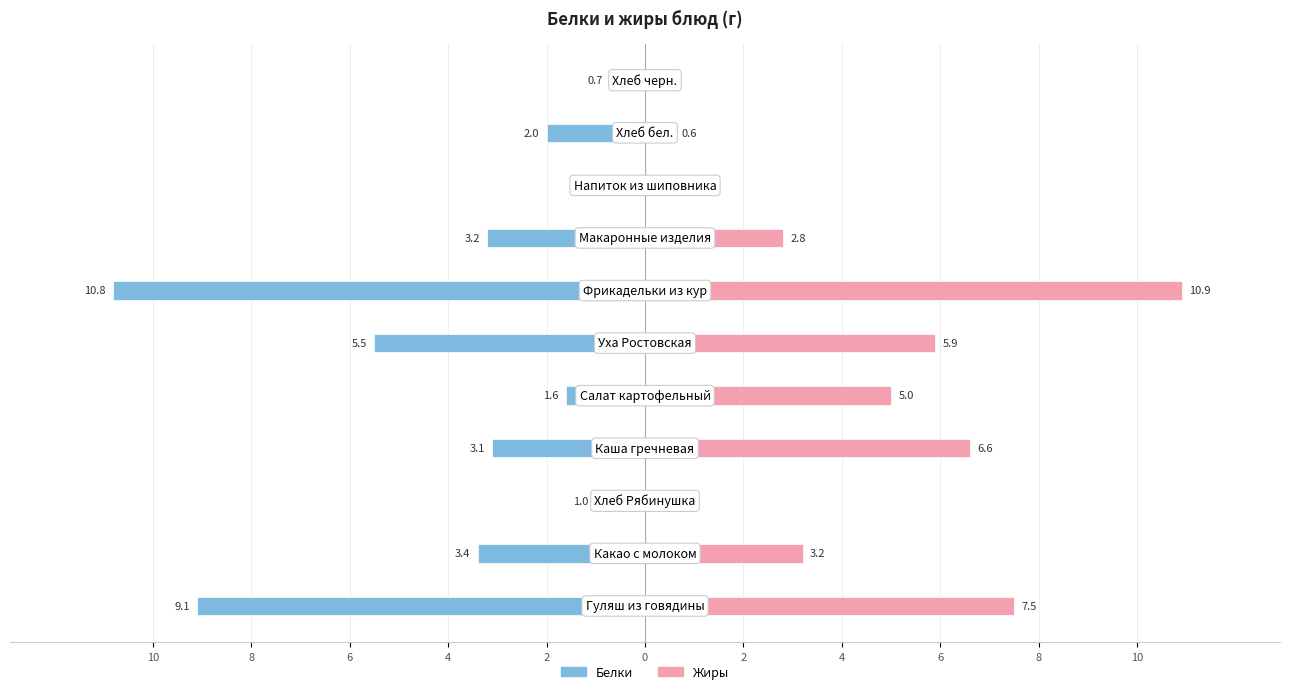

The value of Жиры at 10 is 12.3. True or false?

False